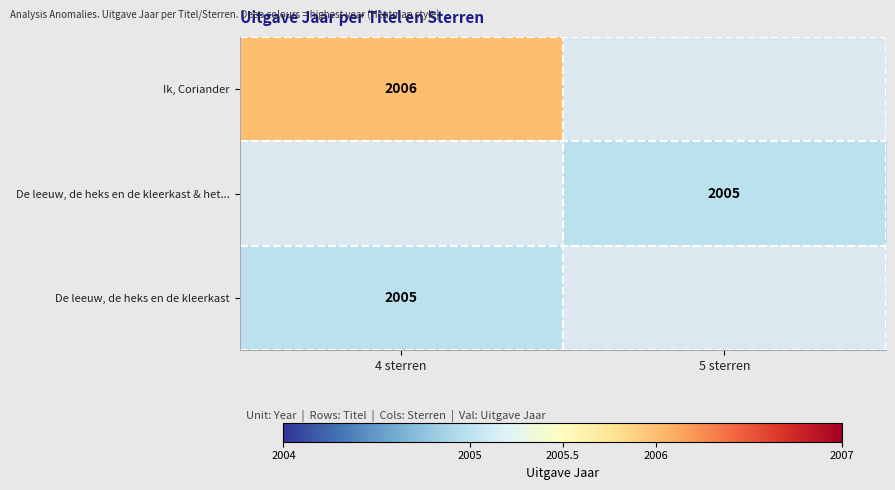

Is it true that De leeuw, de heks en de kleerkast & het... equals 2005 at 5 sterren?

True